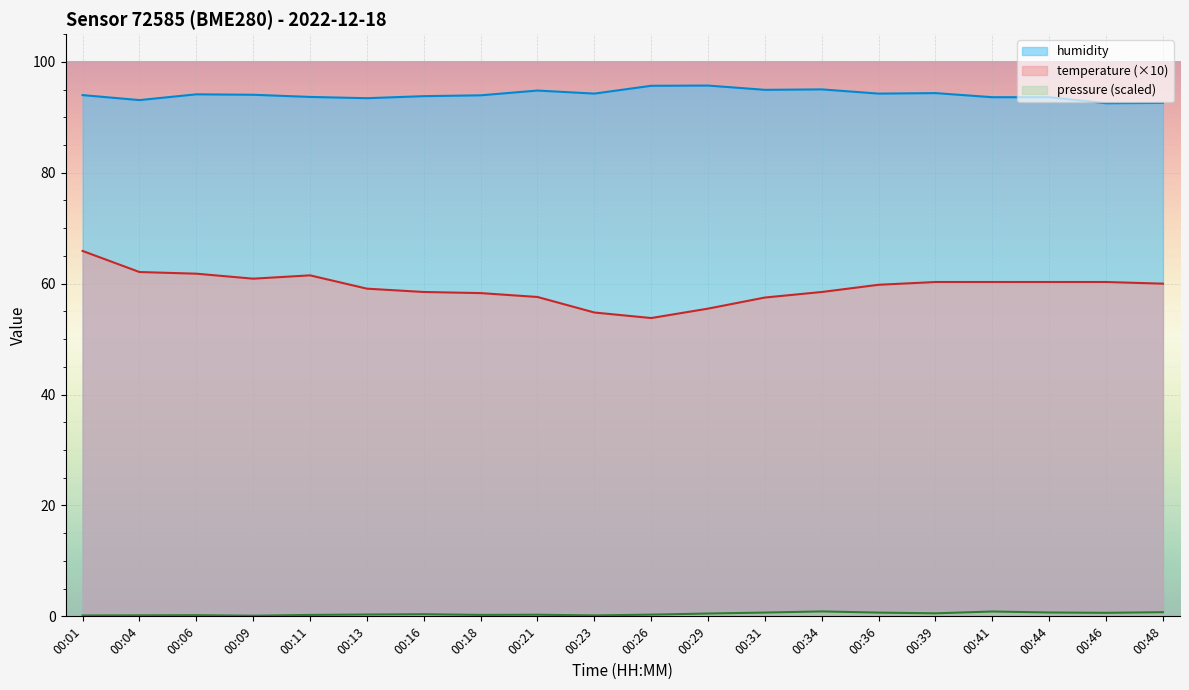

Rank the series by their average value, from highest to lowest.

humidity, temperature, pressure_norm